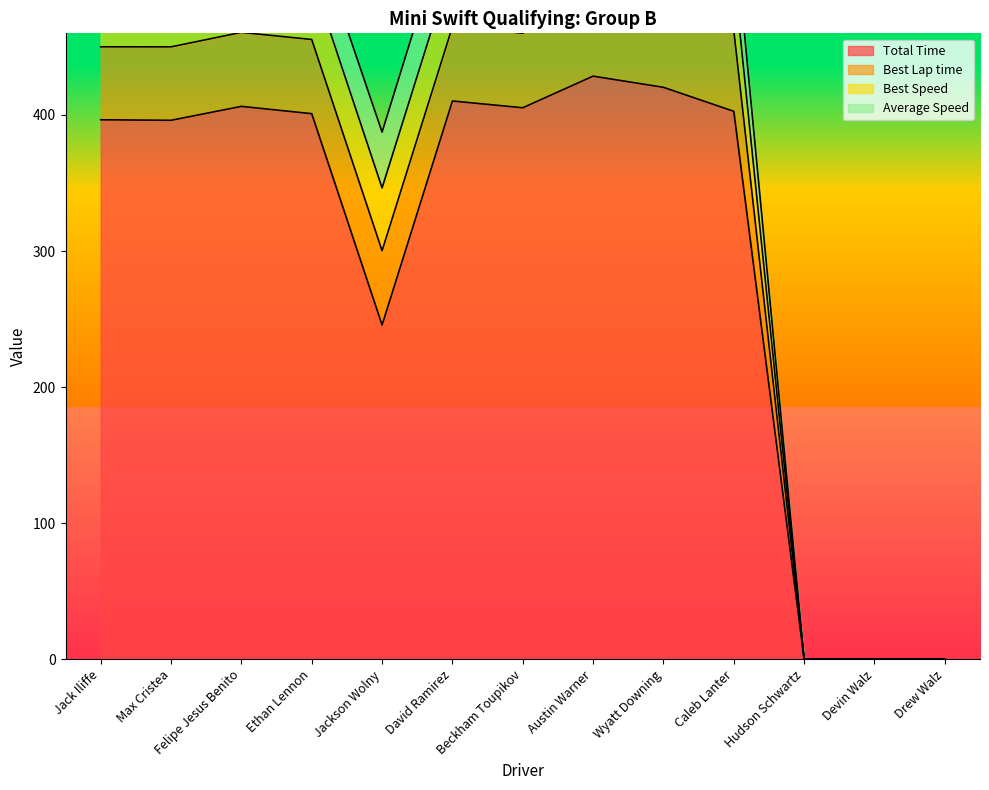

What value does the Total Time series have at Felipe Jesus Benito?

406.3